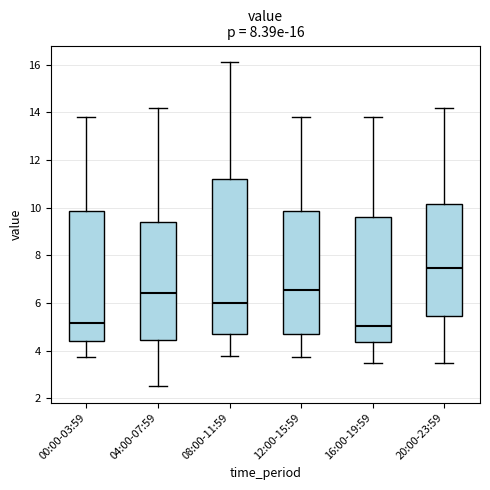

Which box is the tallest, from its lower edge to its upper edge?

08:00-11:59